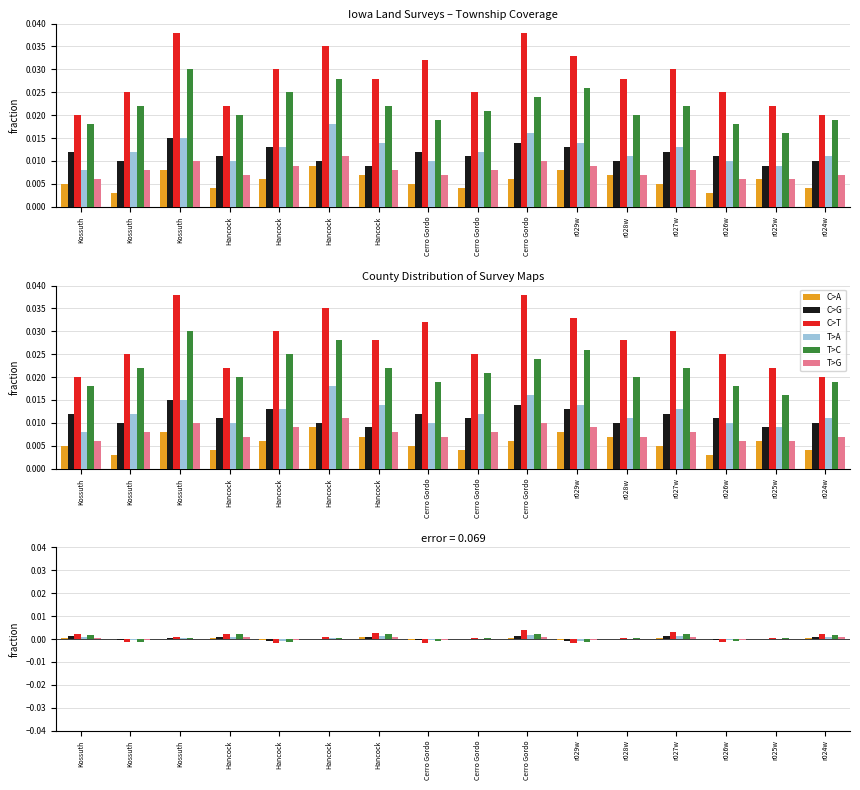

Which category has the lowest value across all series?

r029w